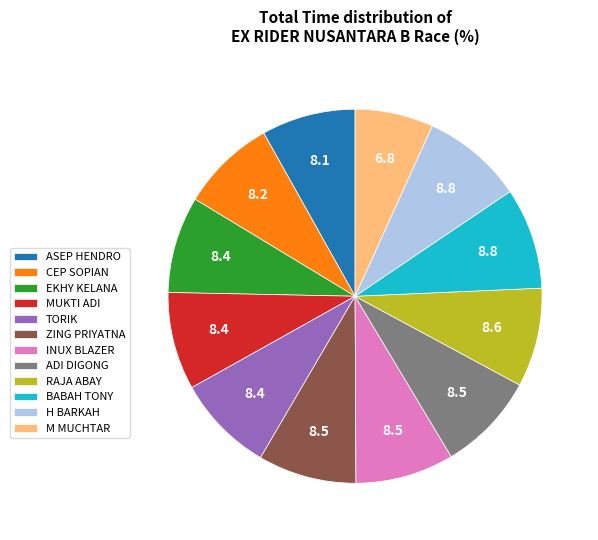

What is the smallest slice in the pie chart?

M MUCHTAR